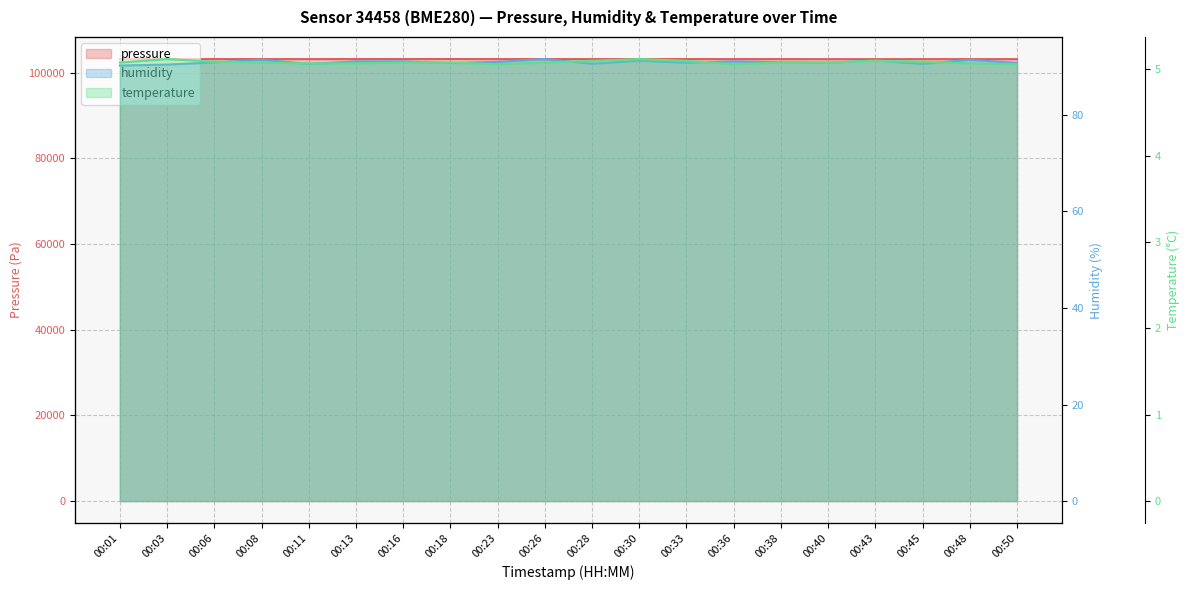

Between 00:01 and 00:36, which is larger?

00:36